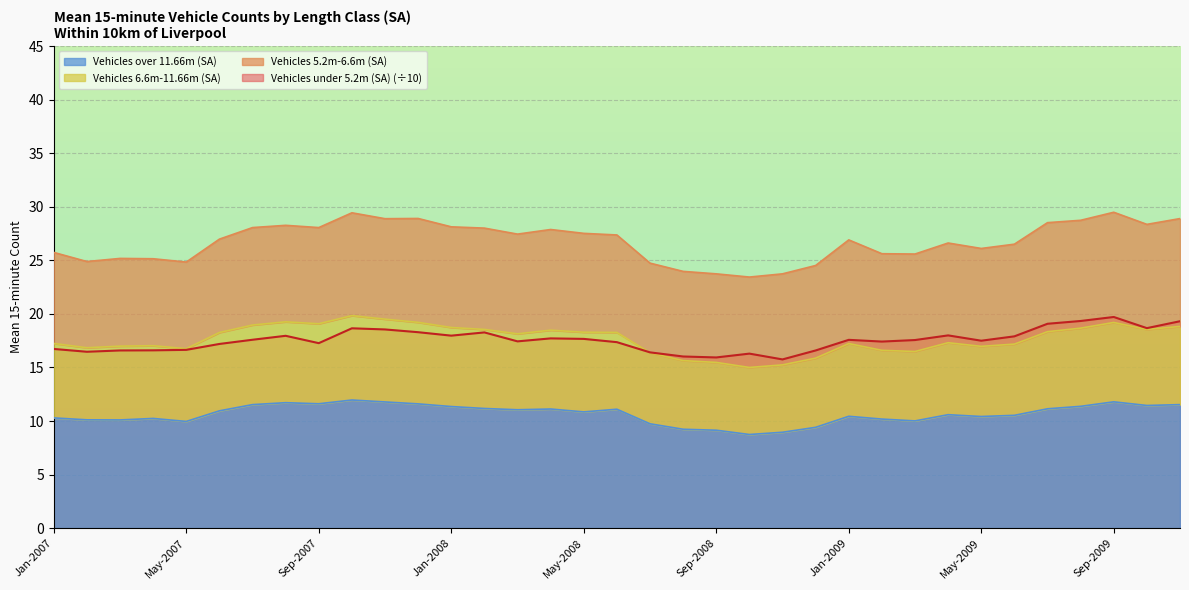

How many data points in Vehicles over 11.66m (SA) are above 10?

28